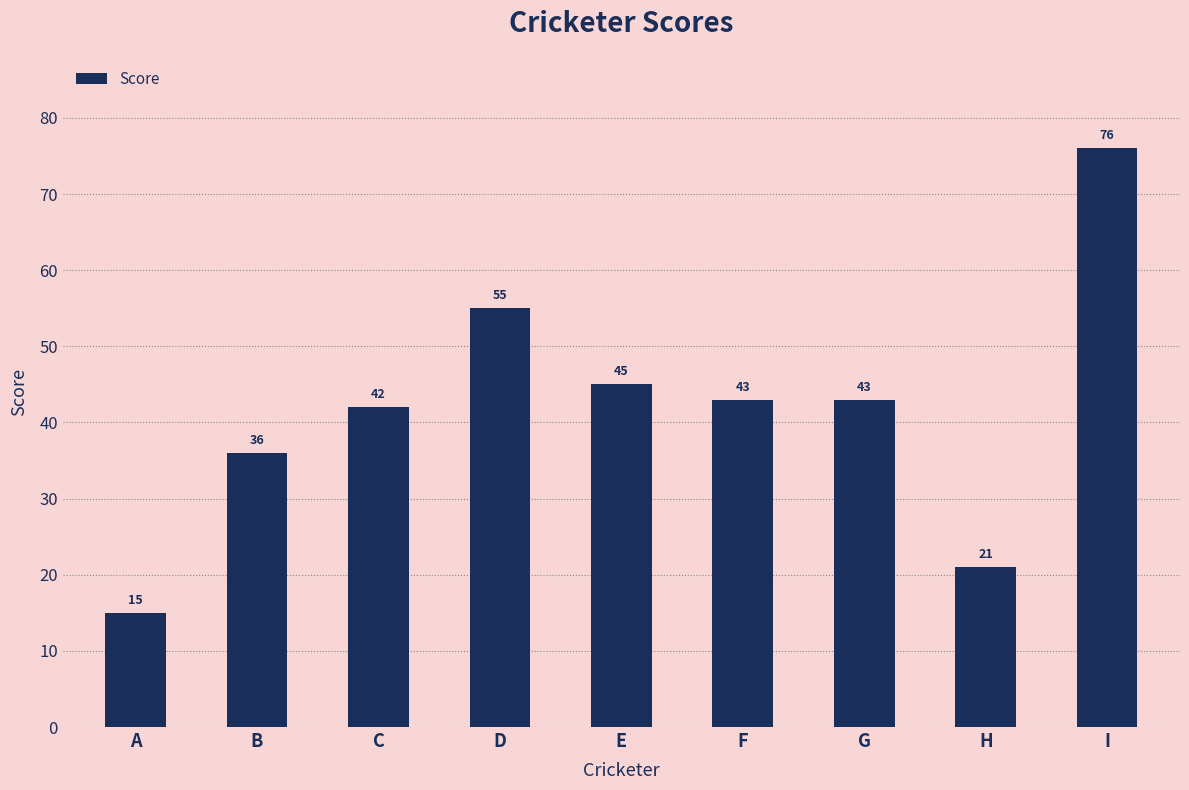

What is the difference between the values at H and E?

24